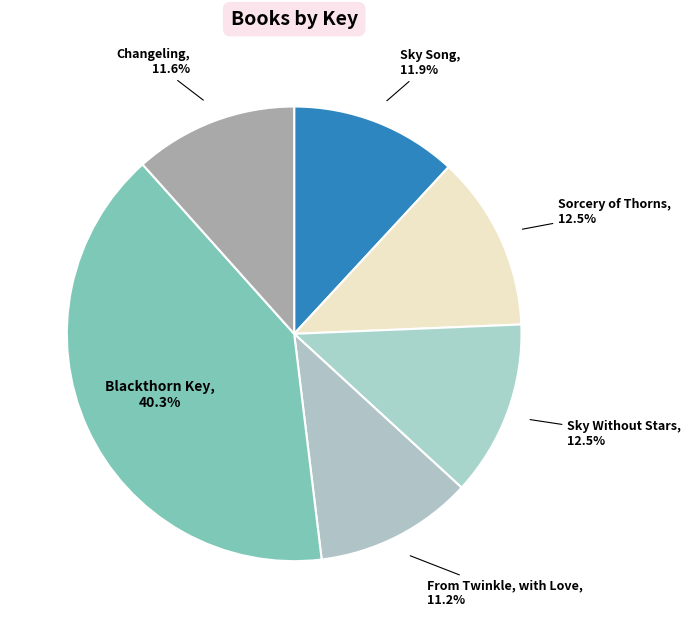

How many slices are in this pie chart?

6